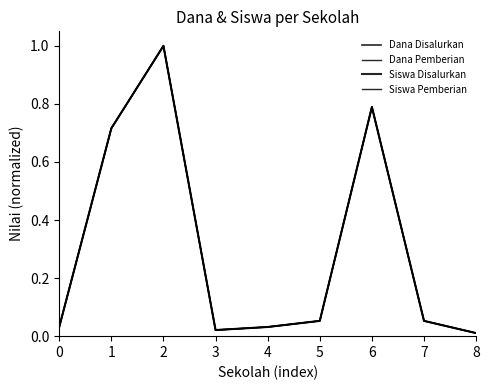

Does the chart display data point markers on the line(s)?

No